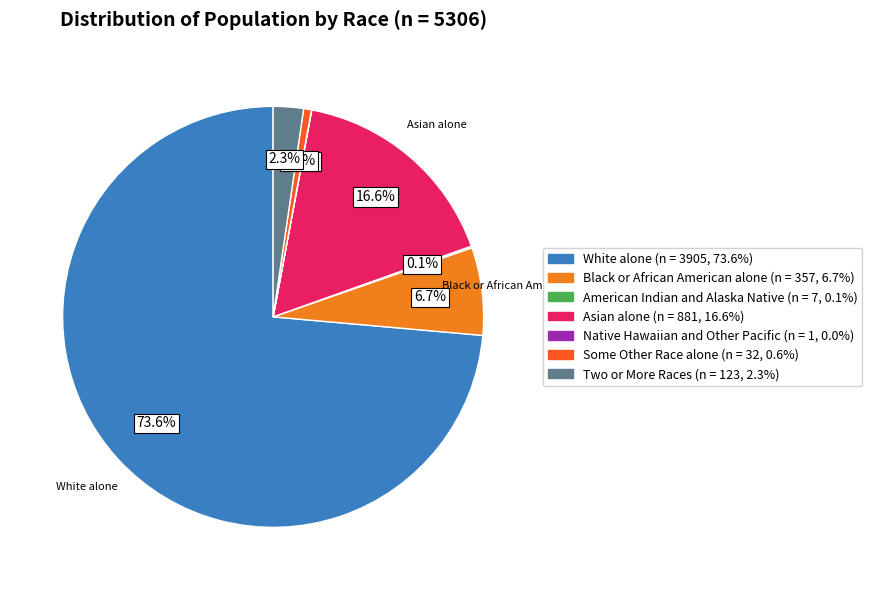

Does Black or African American alone represent more than half of the total?

No